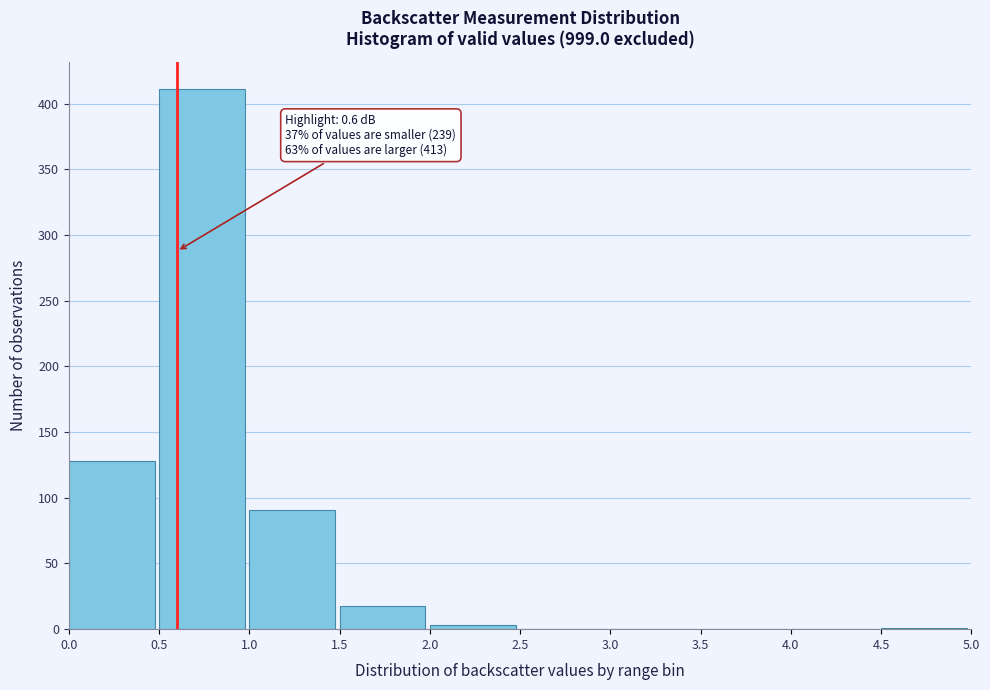

Over which range of the x-axis is the bar tallest?

0.5 to 1.0